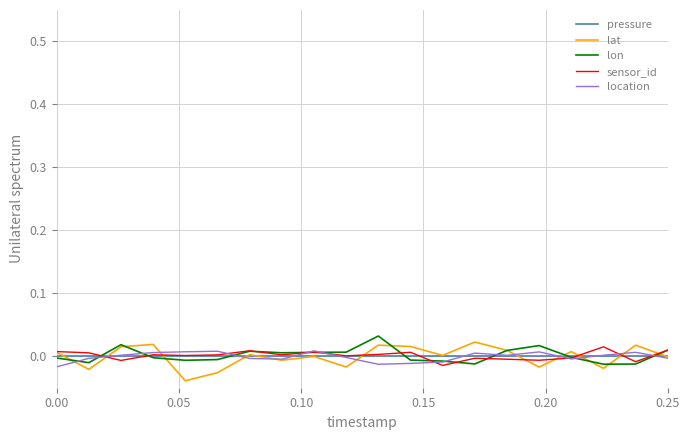

Which series has the widest spread of values?

lat